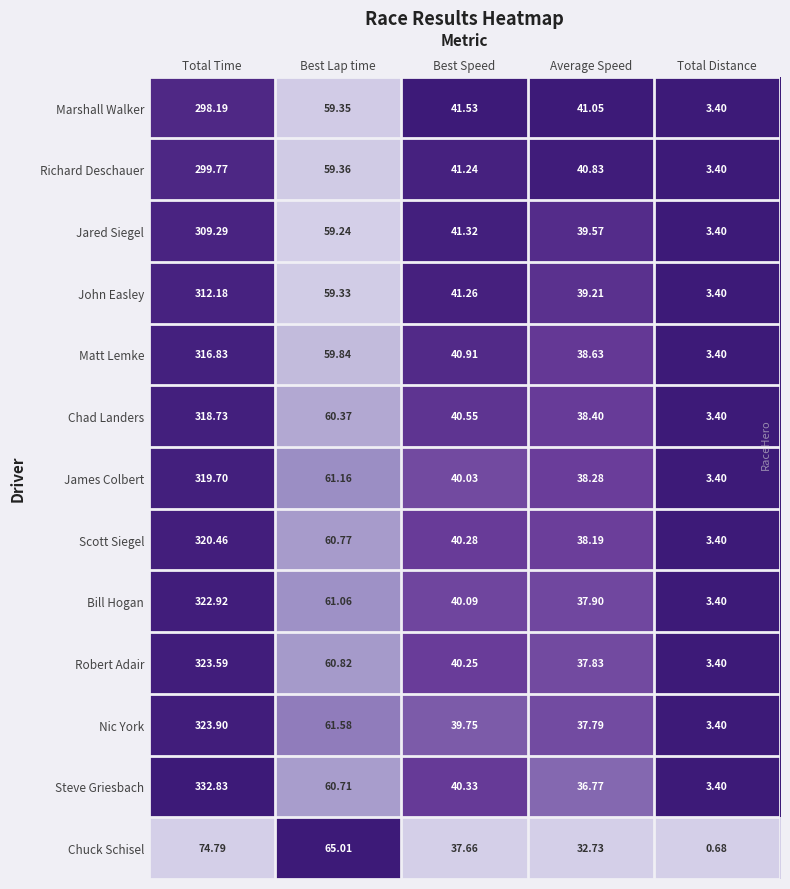

Rank the series by their maximum value, from highest to lowest.

Steve Griesbach, Nic York, Robert Adair, Bill Hogan, Scott Siegel, James Colbert, Chad Landers, Matt Lemke, John Easley, Jared Siegel, Richard Deschauer, Marshall Walker, Chuck Schisel